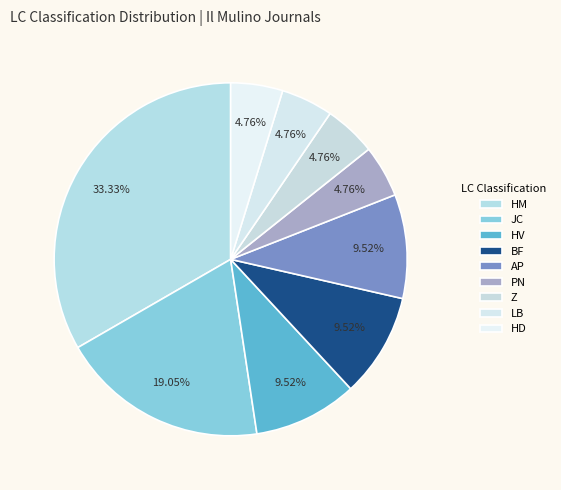

To the nearest percent, what is the average slice percentage?

11%